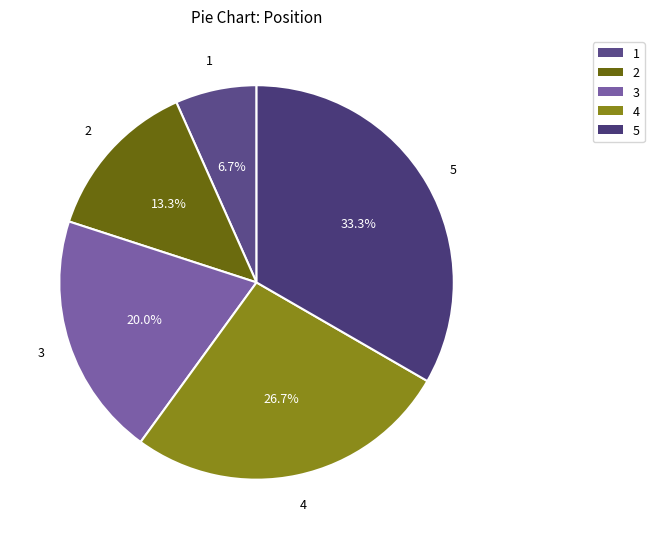

What is the smallest slice in the pie chart?

1